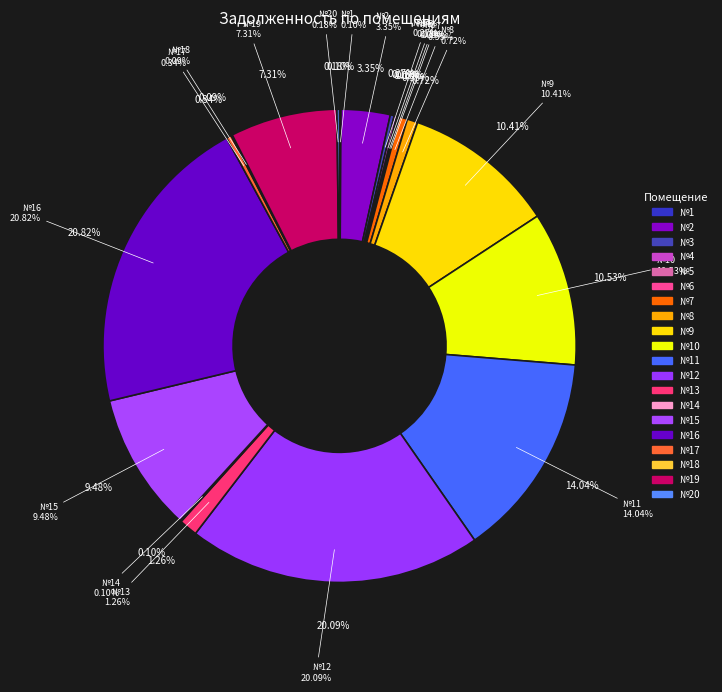

True or false: 3 accounts for 0% of the total.

True